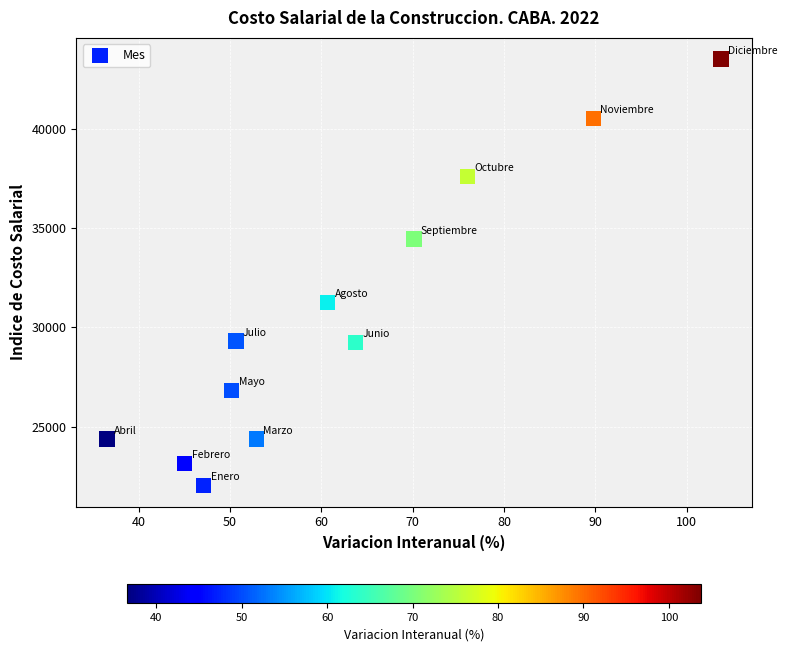

What is the range of X values (max minus min)?

67.2